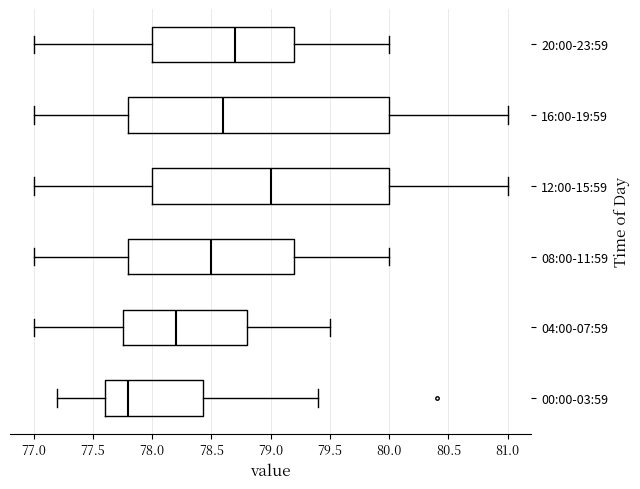

Which box's median line is the furthest to the right?

12:00-15:59